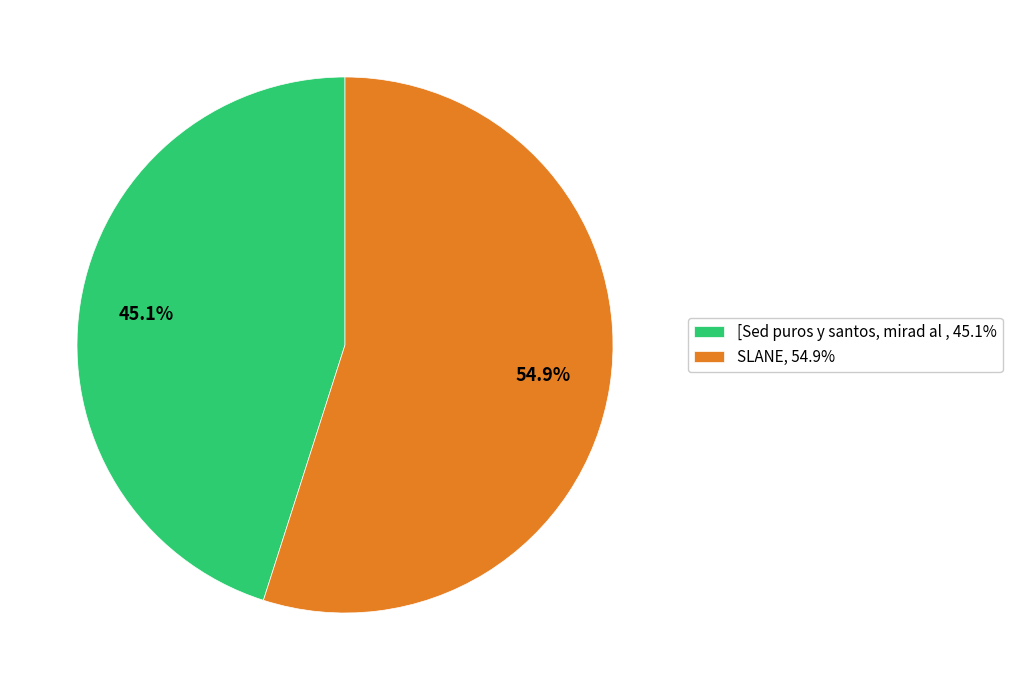

To the nearest percent, what is the average slice percentage?

50%